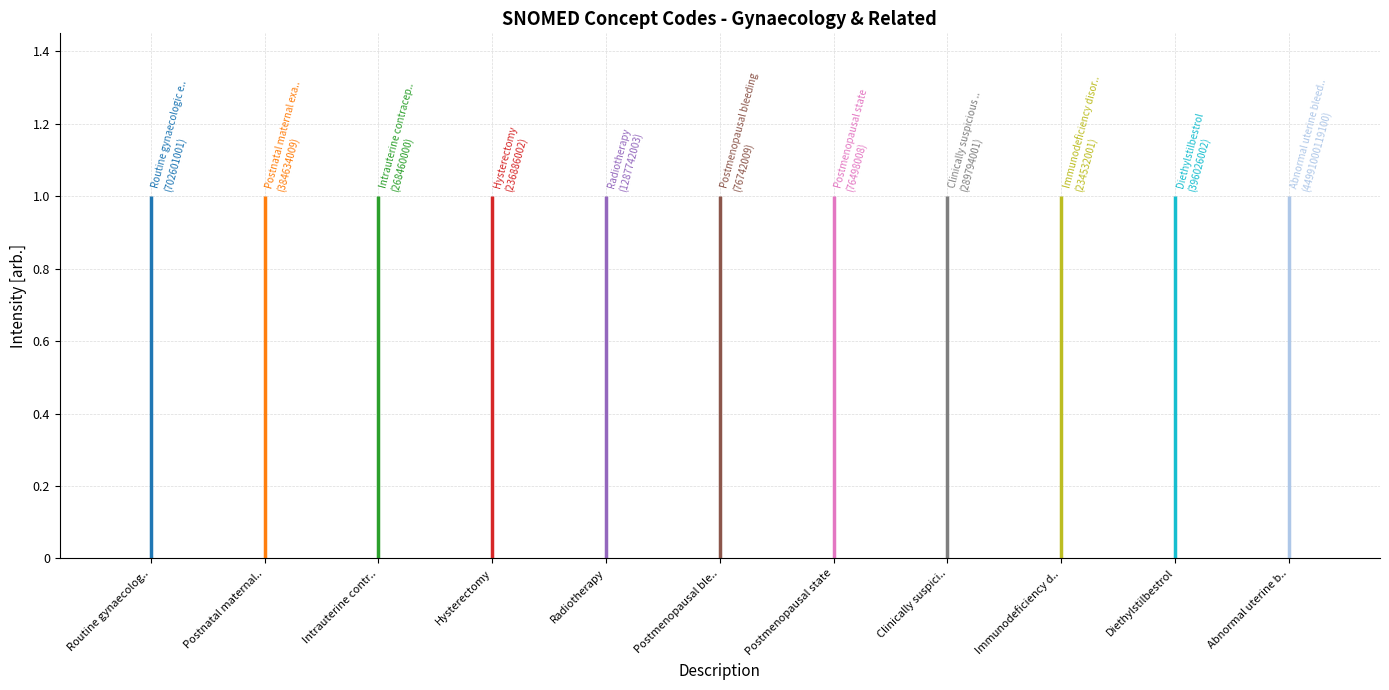

Where does the data first go above 289794001?

Routine gynaecologic examination